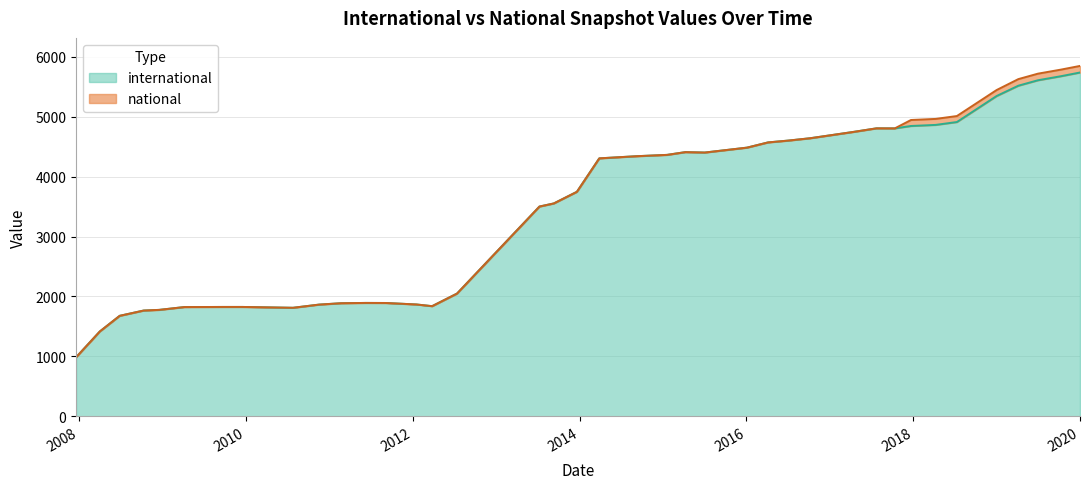

Reading right to left, what are all the values shown in this chart?

5736	5674	5607	5516	5344	4910	4862	4844	4804	4805	4744	4640	4601	4570	4483	4401	4408	4362	4340	4304	3746	3552	3500	2048	1838	1866	1891	1892	1887	1864	1811	1825	1825	1823	1776	1765	1677	1416	985